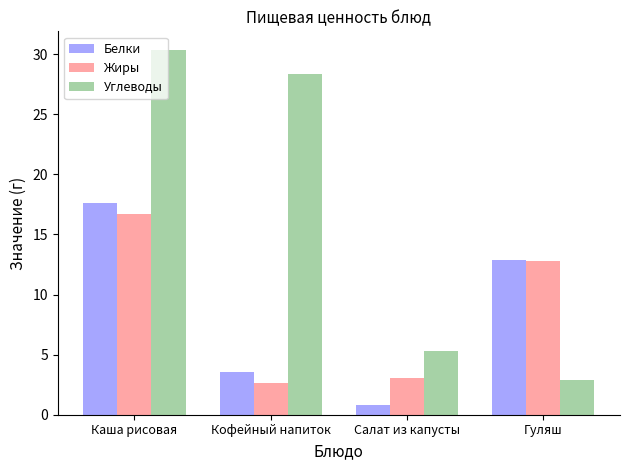

Which series has the largest range (max minus min)?

Углеводы